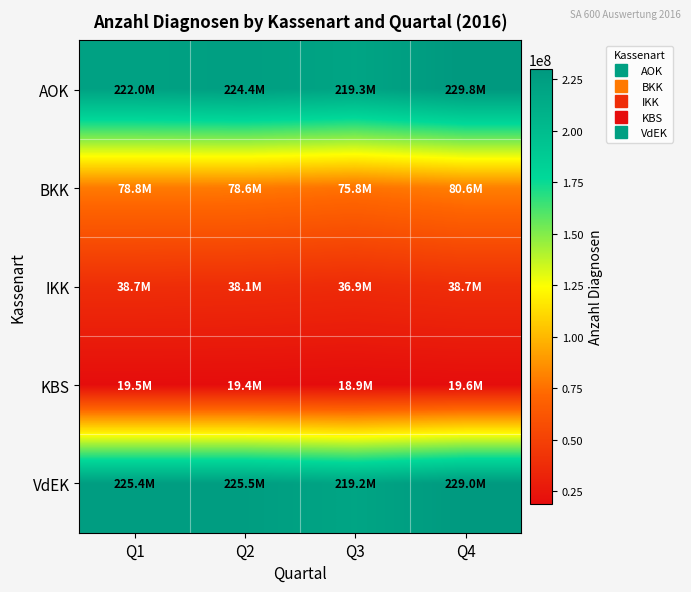

Reading left to right, transcribe all the data shown in this chart.

AOK: Q1=221997984	Q2=224383129	Q3=219262983	Q4=229752999
BKK: Q1=78821758	Q2=78635347	Q3=75799003	Q4=80596794
IKK: Q1=38707952	Q2=38099306	Q3=36857323	Q4=38746979
KBS: Q1=19467852	Q2=19403779	Q3=18944813	Q4=19602822
VdEK: Q1=225406641	Q2=225491319	Q3=219231573	Q4=229044197